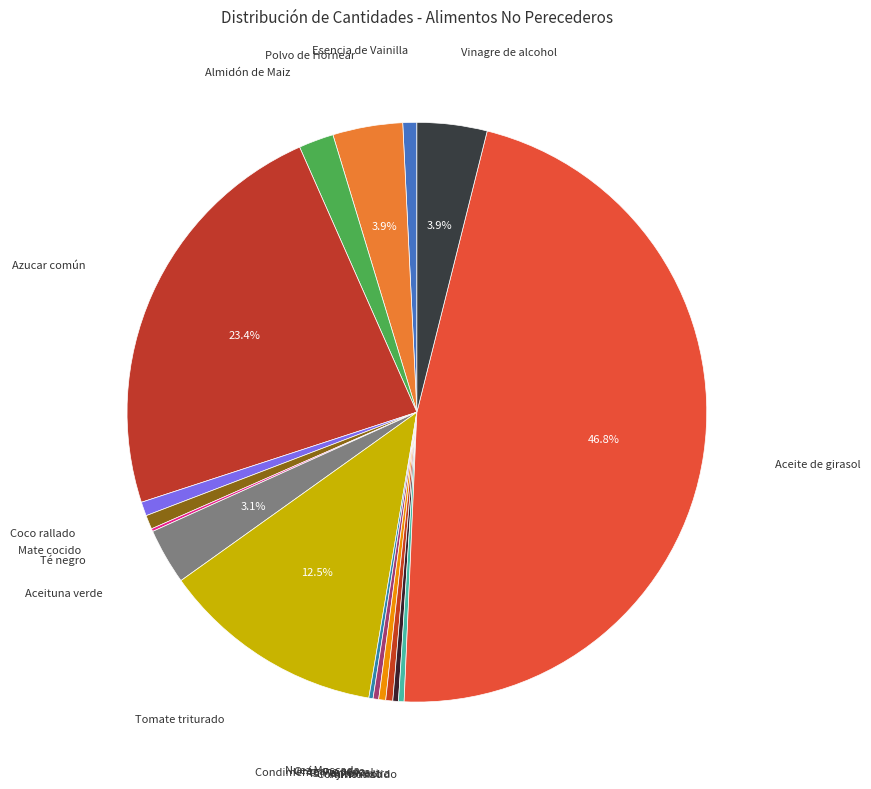

What is the largest slice in the pie chart?

Aceite de girasol